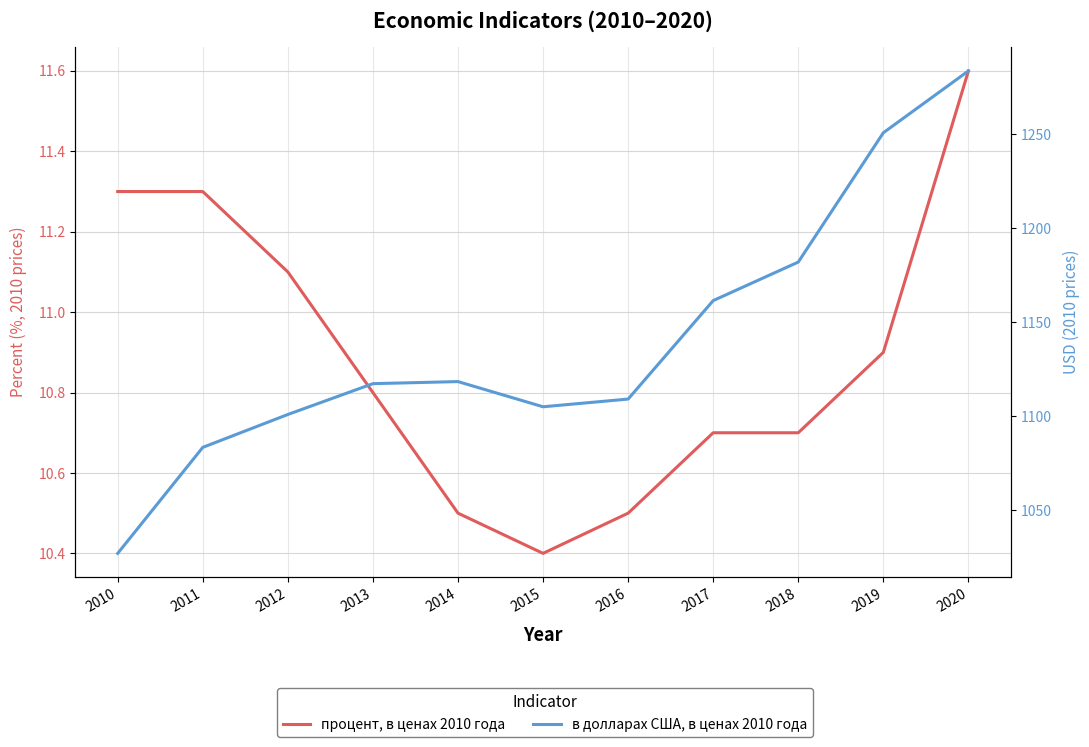

In процент, в ценах 2010 года, how many points are lower than both neighbors (excluding endpoints)?

1